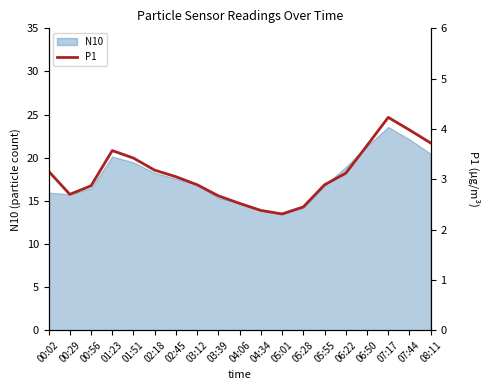

What is the label of the 9th point from the right?

04:34